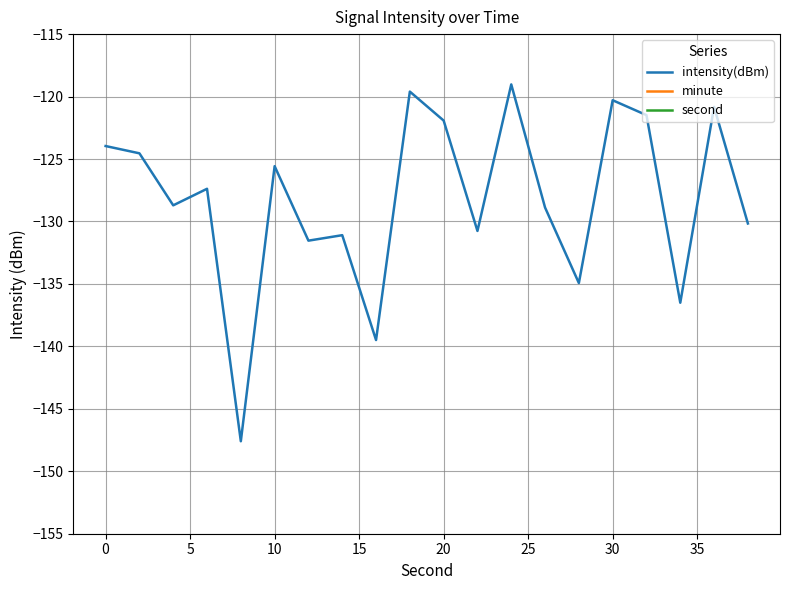

Which series has the widest spread of values?

second